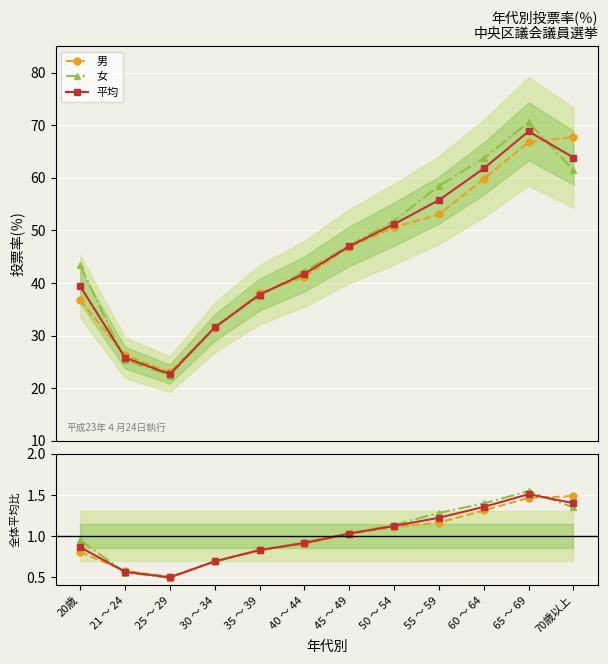

Read the 平均 value at 30 ～ 34.

0.7